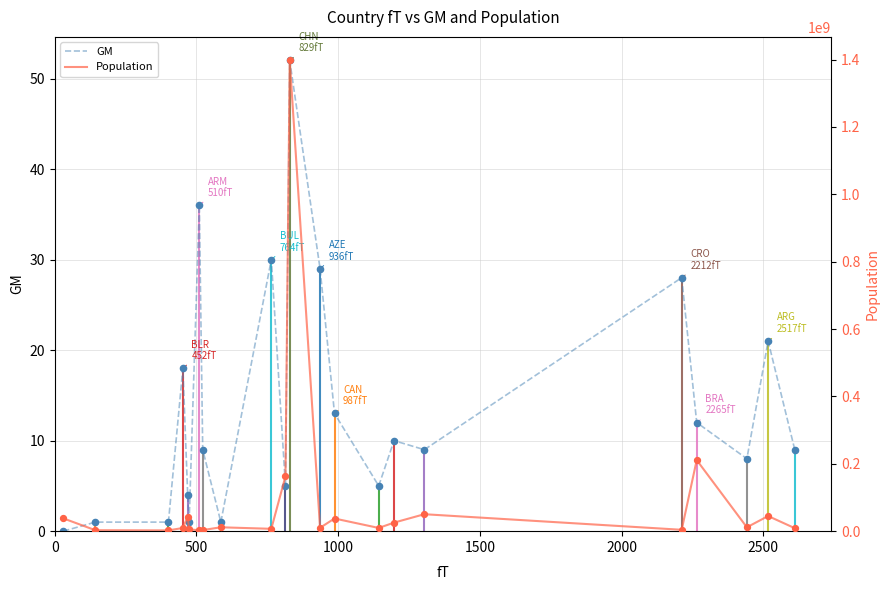

At how many categories does at least one series exceed 310733626?

1